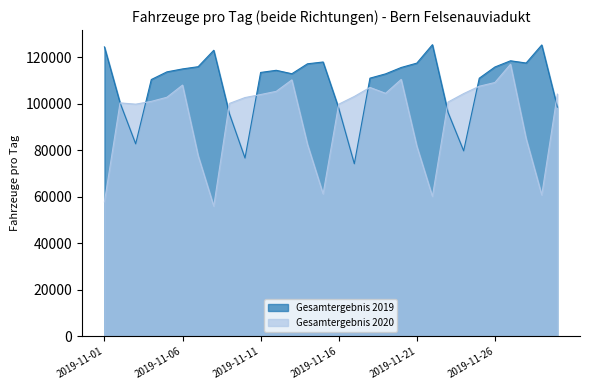

Which series has the largest total across all categories?

Gesamtergebnis 2019